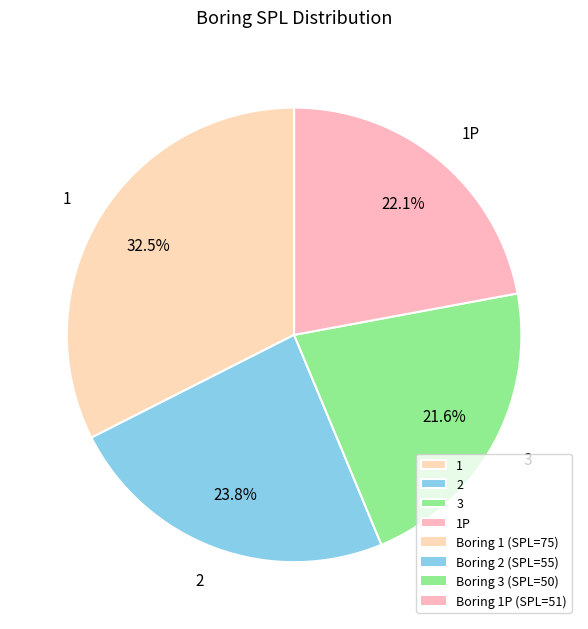

True or false: 1 accounts for 47% of the total.

False